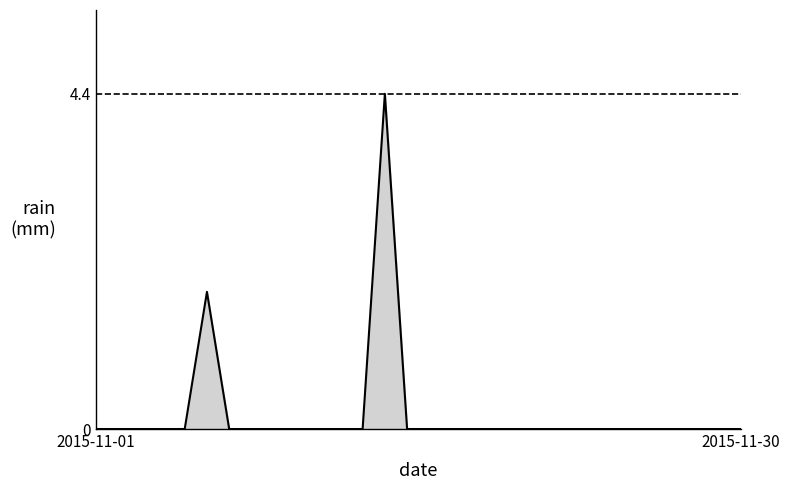

What is the difference between the maximum and minimum values?

4.4